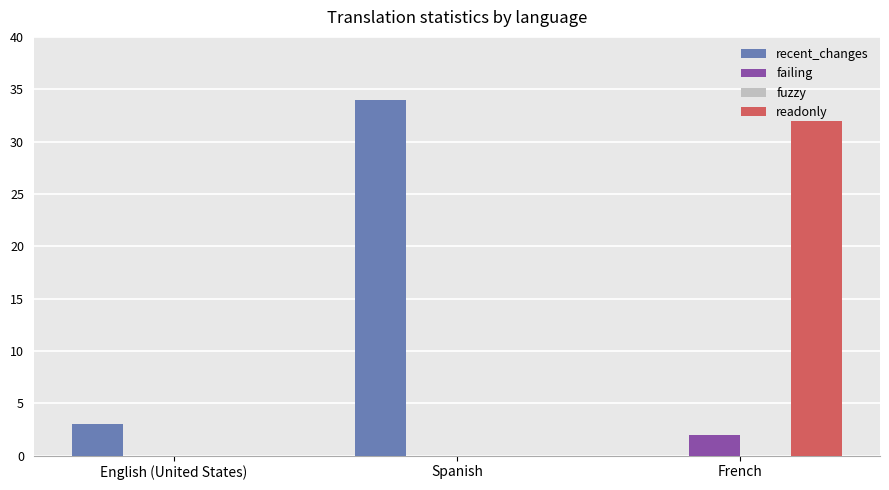

Reading left to right, extract all data points from this chart.

recent_changes: English (United States)=3	Spanish=34	French=0
failing: English (United States)=0	Spanish=0	French=2
readonly: English (United States)=0	Spanish=0	French=32